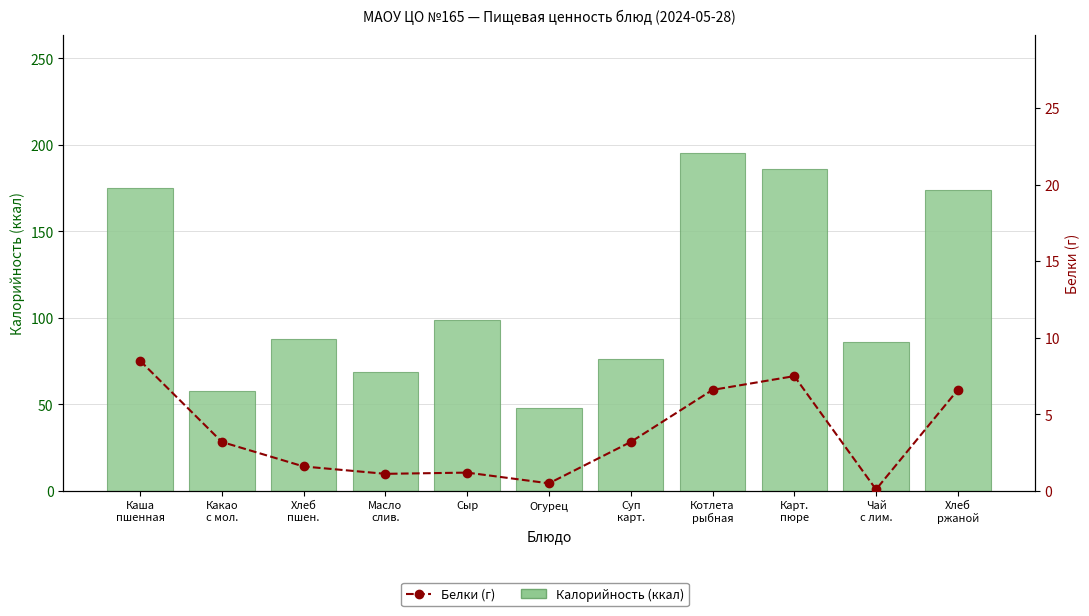

At how many categories does at least one series exceed 17?

11